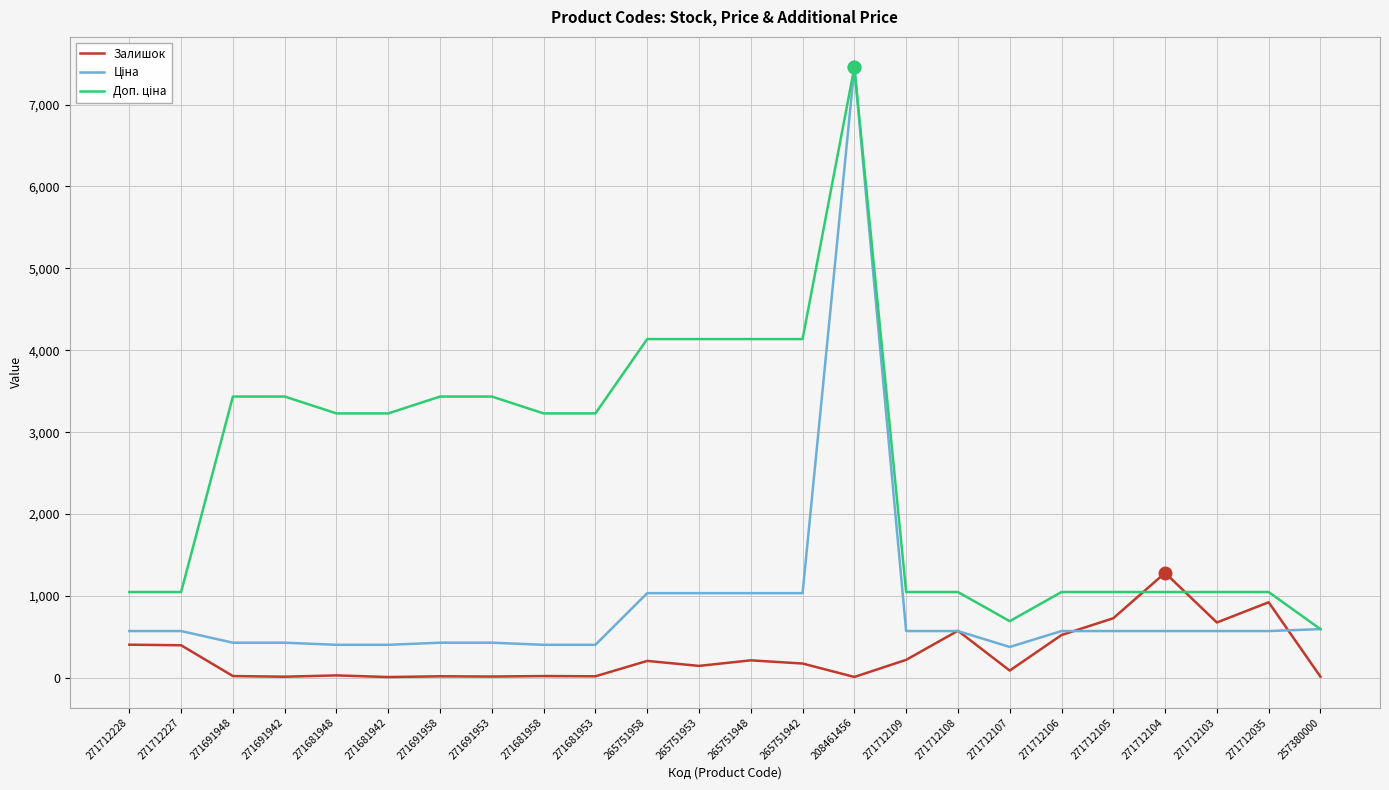

What is the difference between the highest and lowest values at 271712103?

476.5